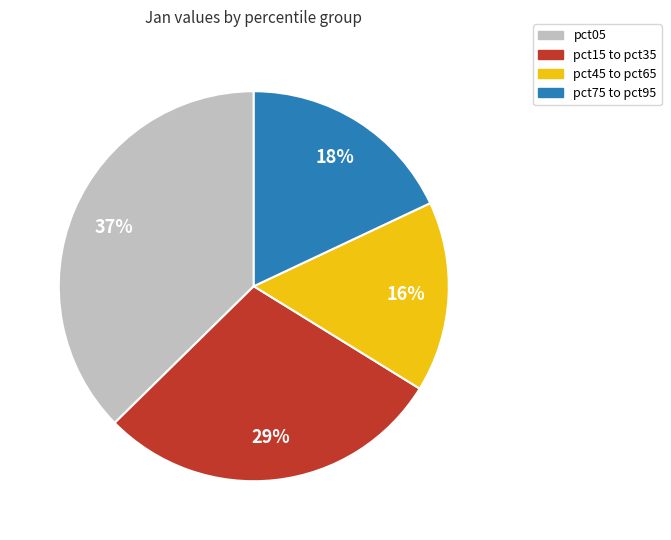

To the nearest percent, what is the average slice percentage?

25%